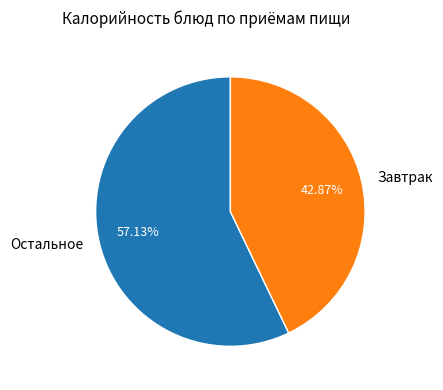

Which slice is the largest?

Остальное